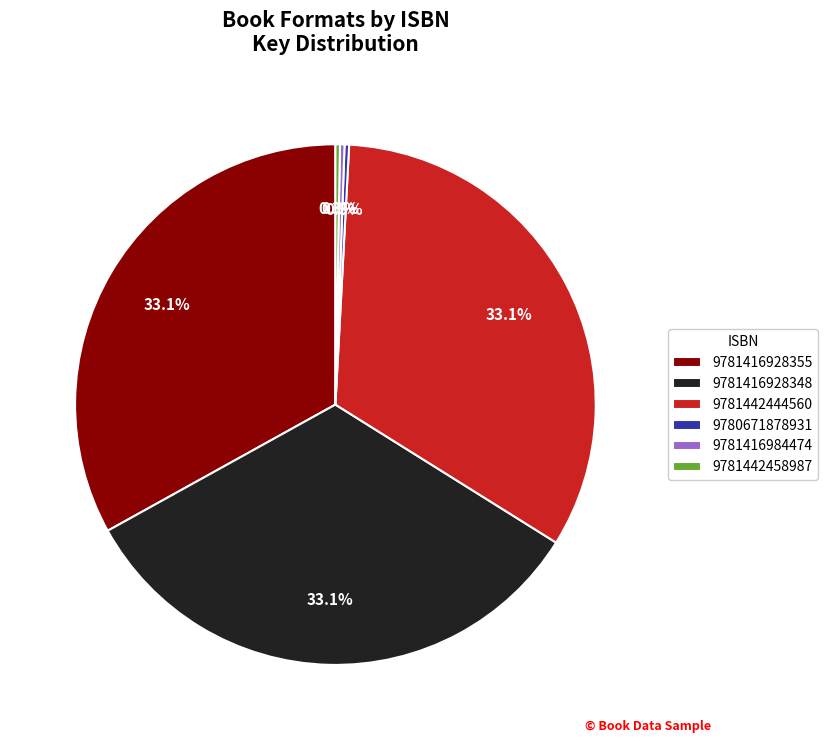

Is there a majority slice in this chart?

No